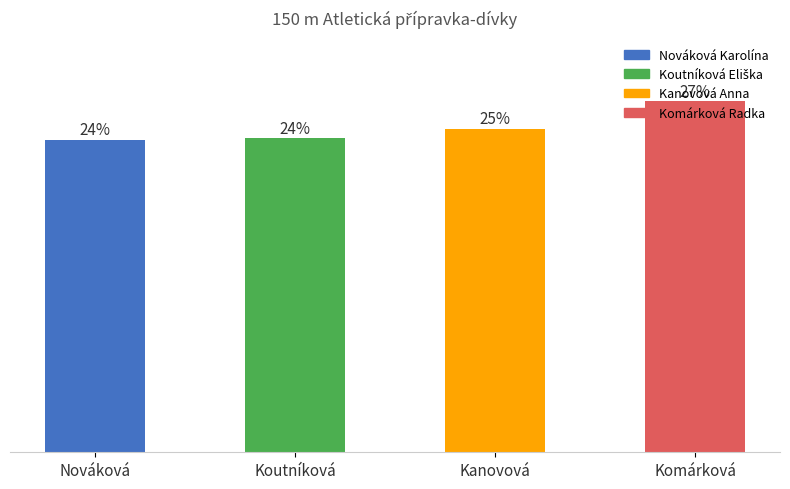

What is the minimum value shown in the chart?

23.4